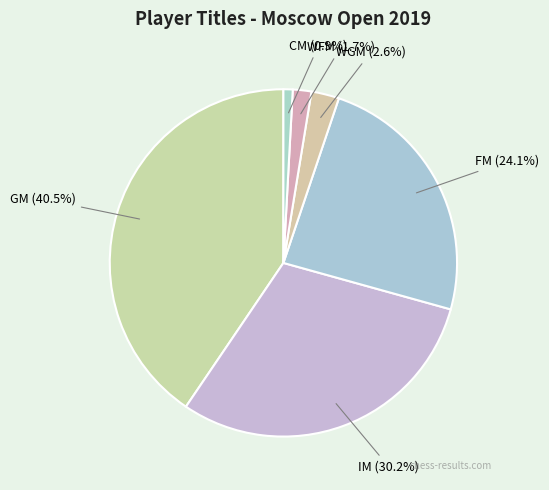

What is the largest slice in the pie chart?

GM